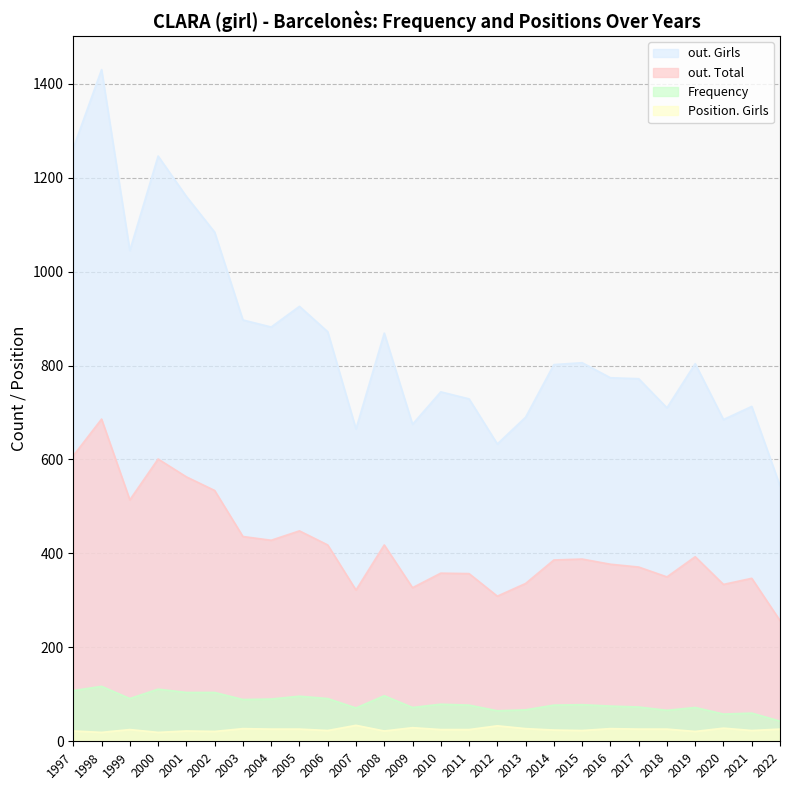

What is the average value of the Frequency series?

82